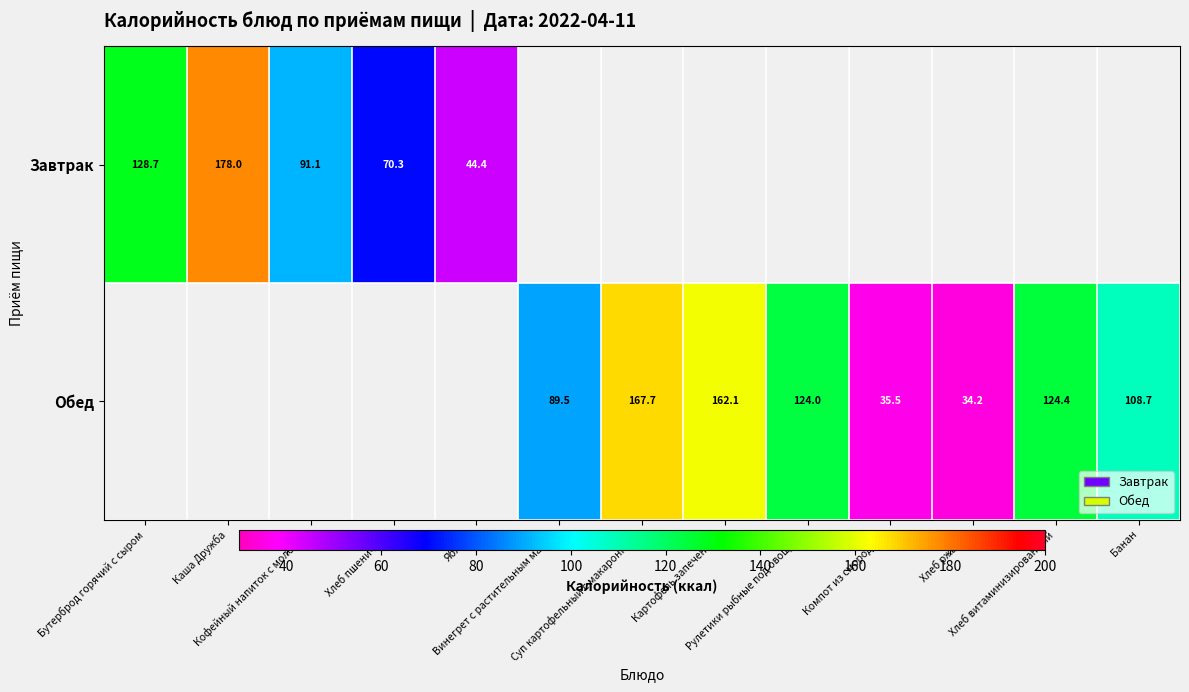

Which label corresponds to the largest value in the chart?

Каша Дружба